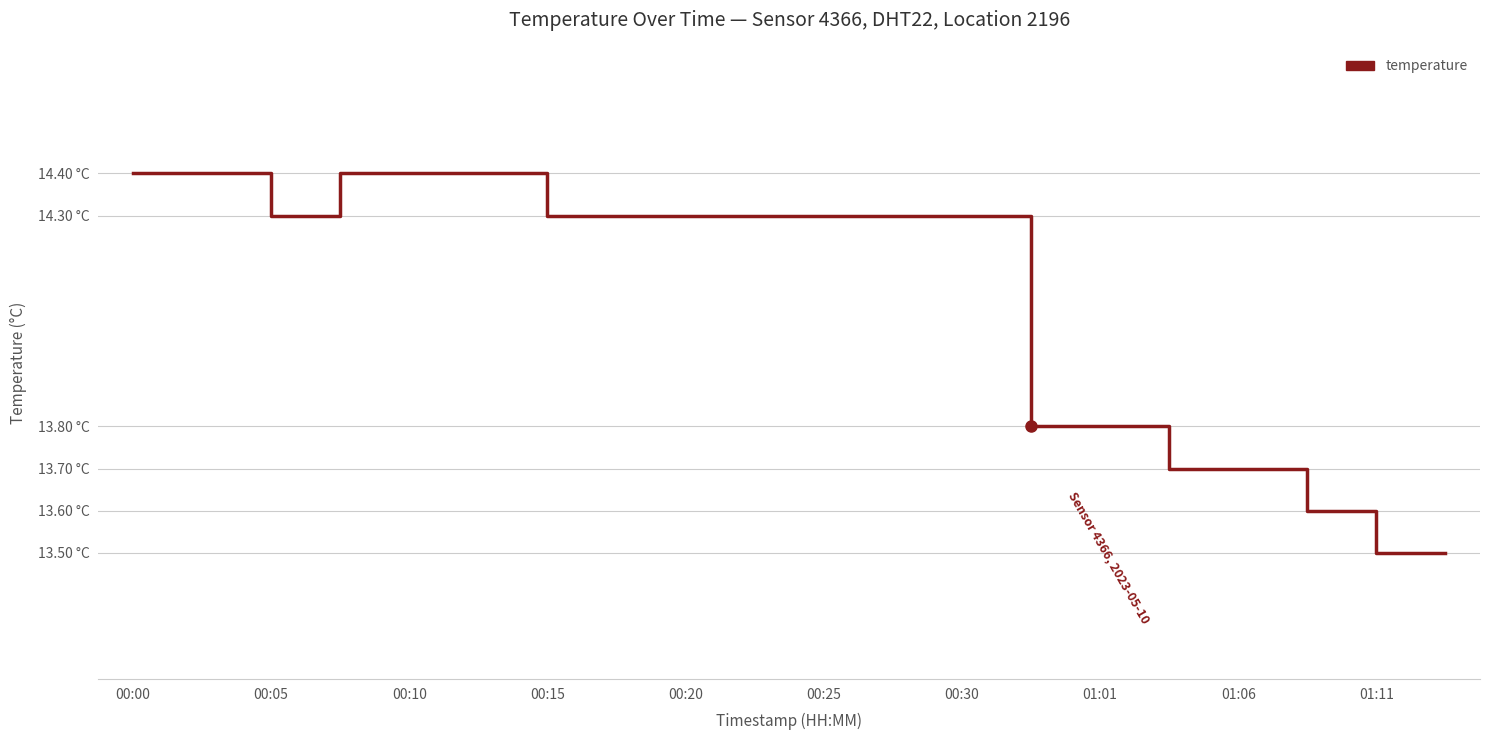

What is the difference between the maximum and second lowest values?

0.9